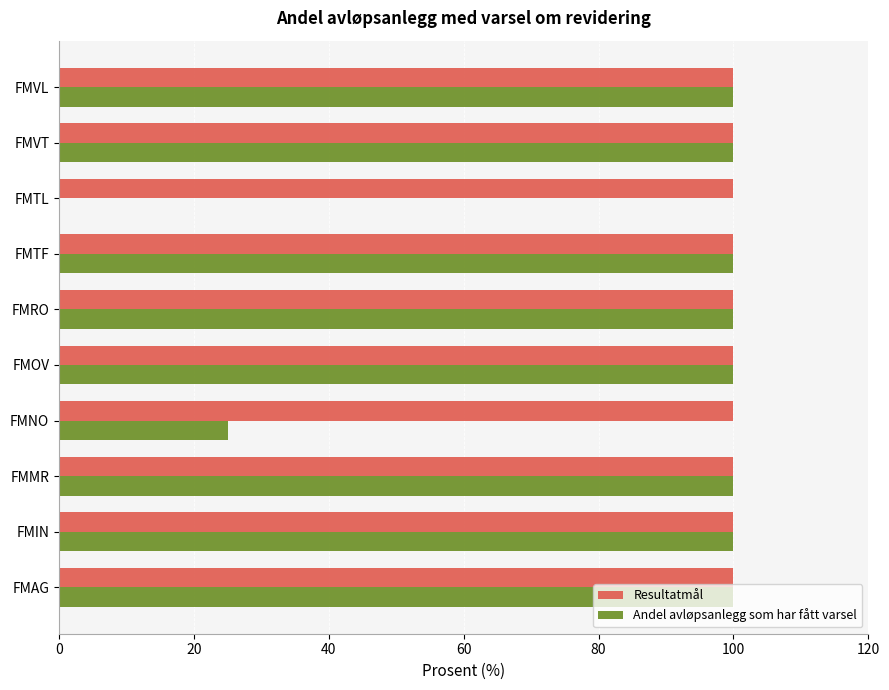

What is the highest value of the Andel avløpsanlegg som har fått varsel series?

100.0